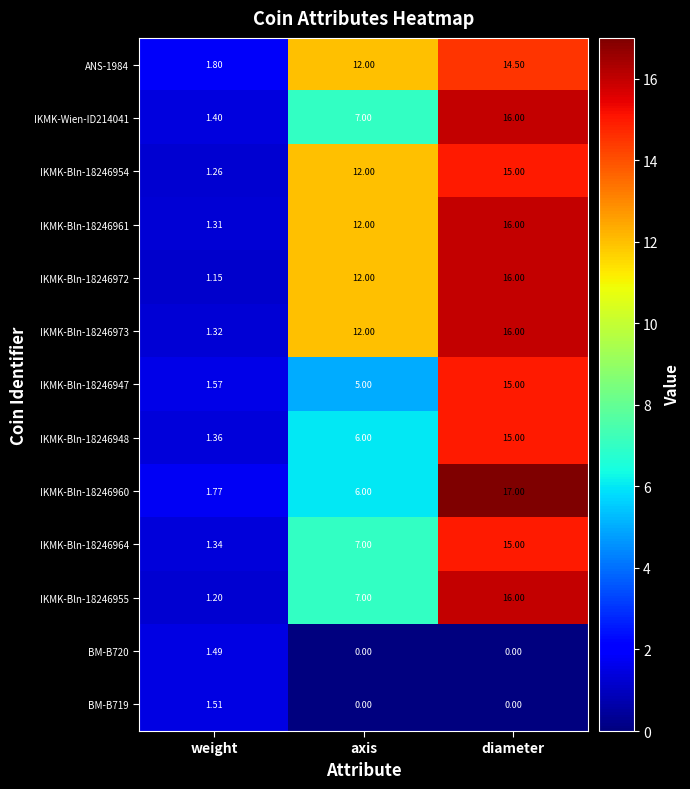

Between axis and diameter, which series saw the biggest shift?

IKMK-Bln-18246960